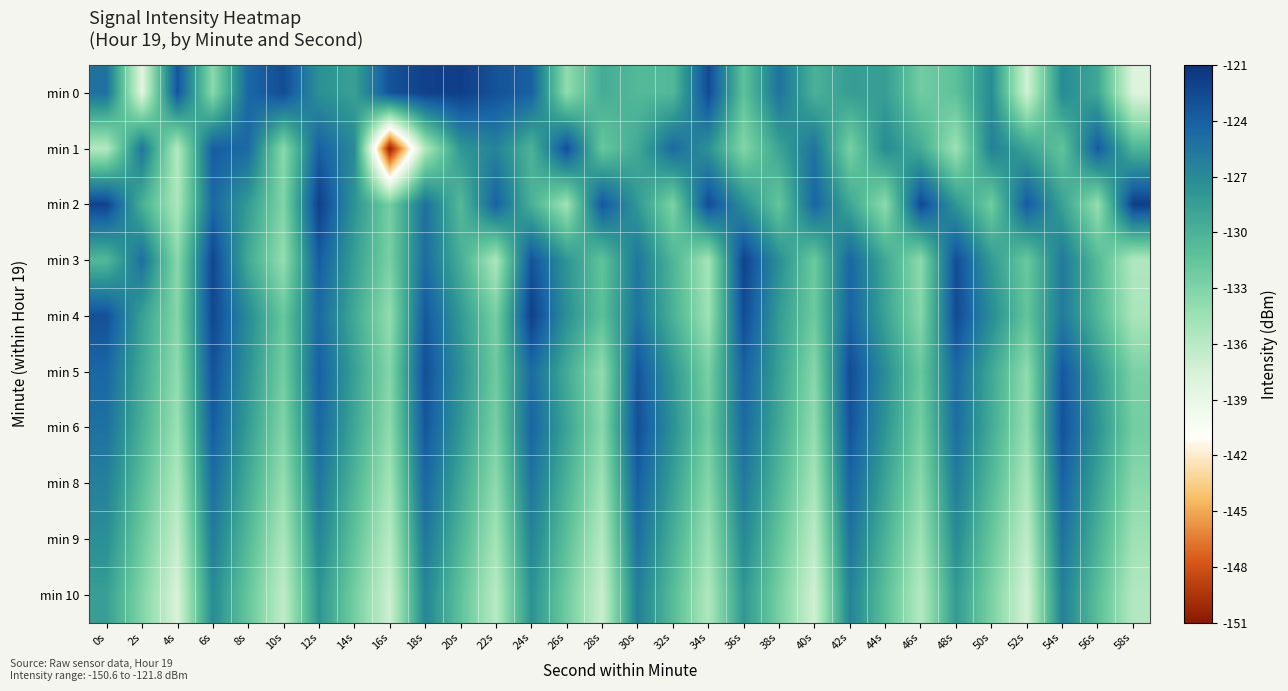

How many categories are shown in the chart?

30